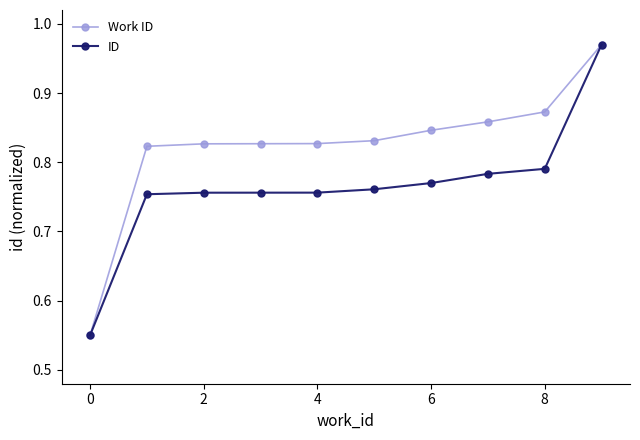

True or false: Work ID has more than 2 points higher than both neighbors.

False